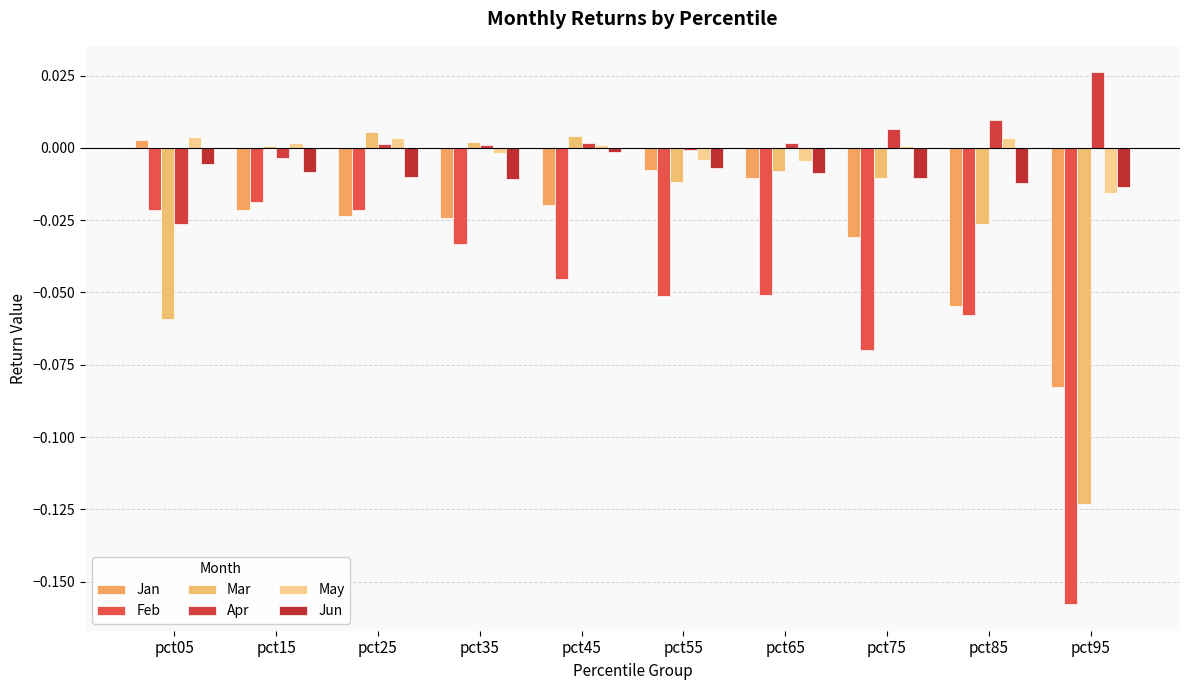

Which series has the widest spread of values?

Feb